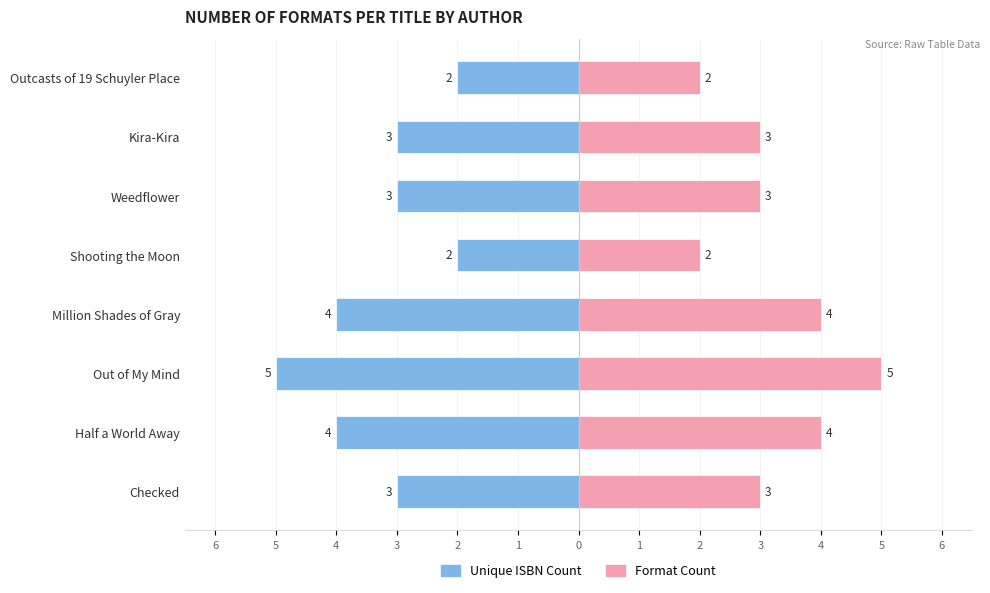

Reading right to left, list all the values displayed in this chart.

Unique ISBN Count: -2	-3	-3	-2	-4	-5	-4	-3
Format Count: 2	3	3	2	4	5	4	3